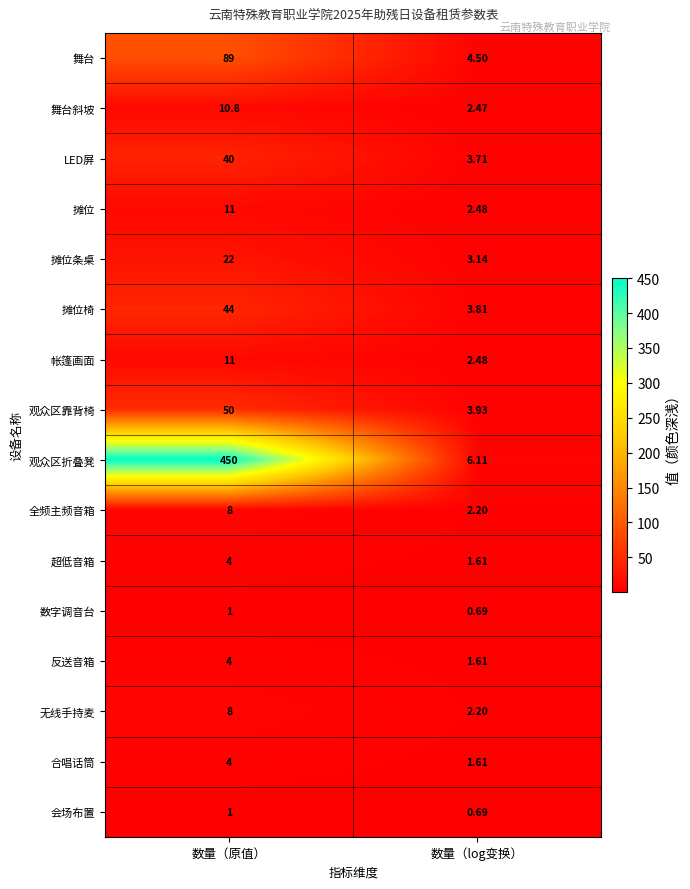

List the labels in order of 无线手持麦 value, smallest first.

数量（log变换）, 数量（原值）